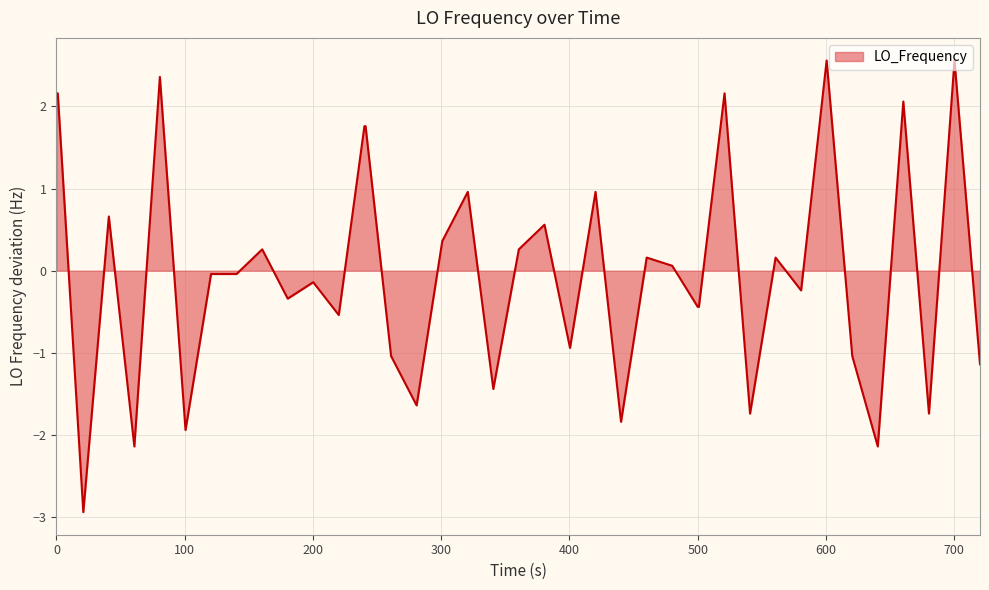

What is the difference between the maximum and minimum values?

5.5